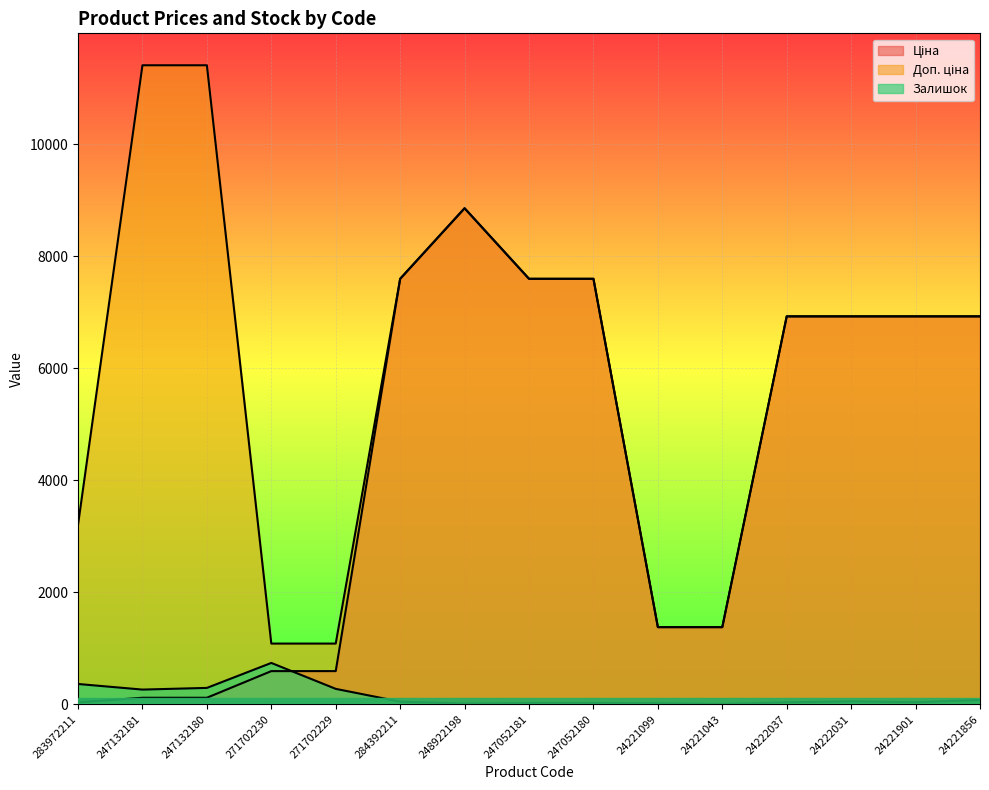

What is the value of the Ціна point at the 6th from the left?

7596.5